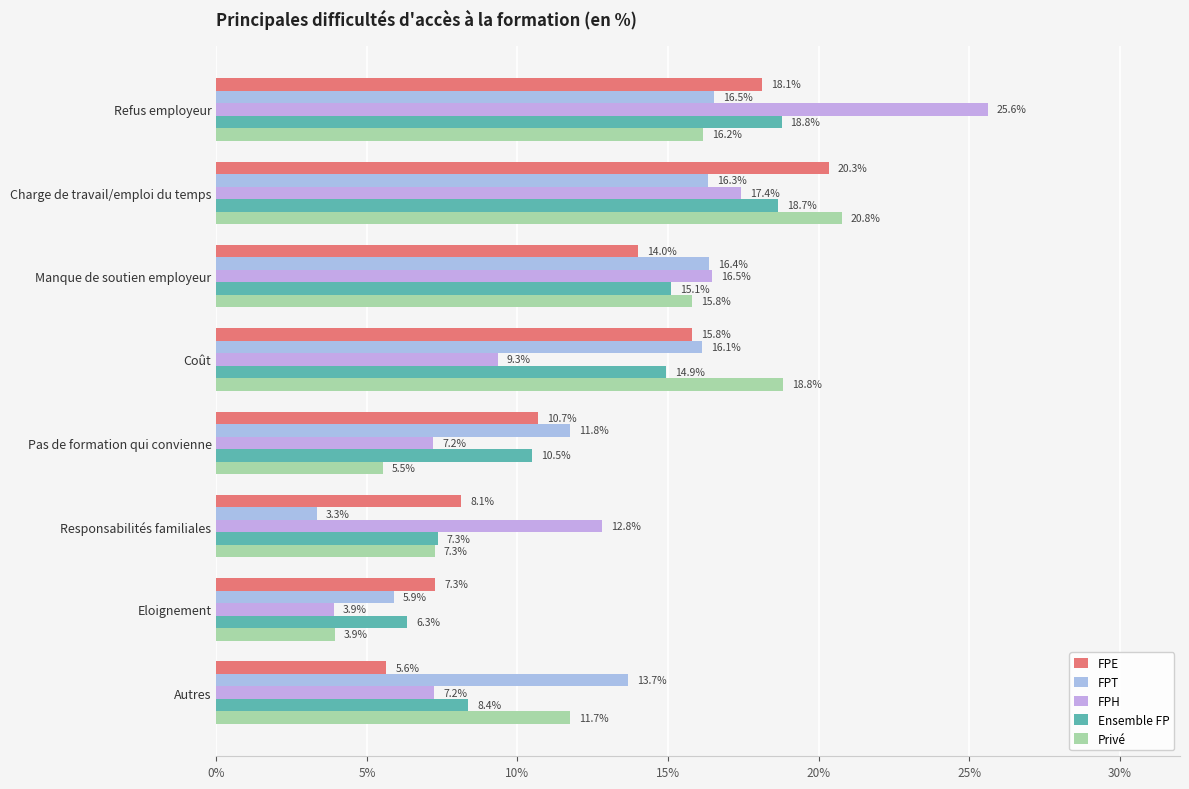

What are all the series names shown in the legend?

FPE, FPT, FPH, Ensemble FP, Privé